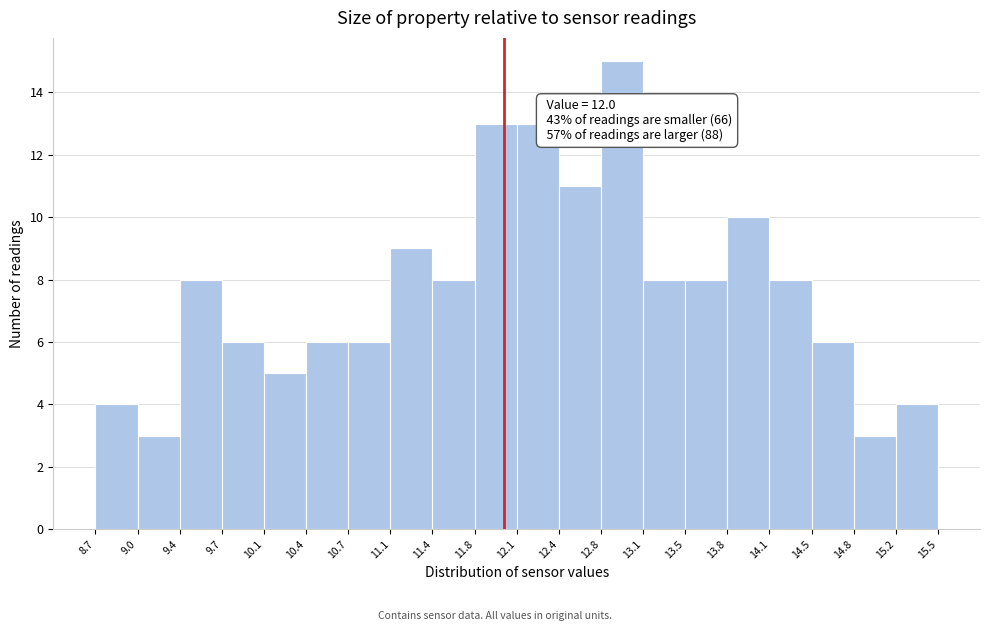

Over which range of the x-axis is the bar tallest?

12.8 to 13.1